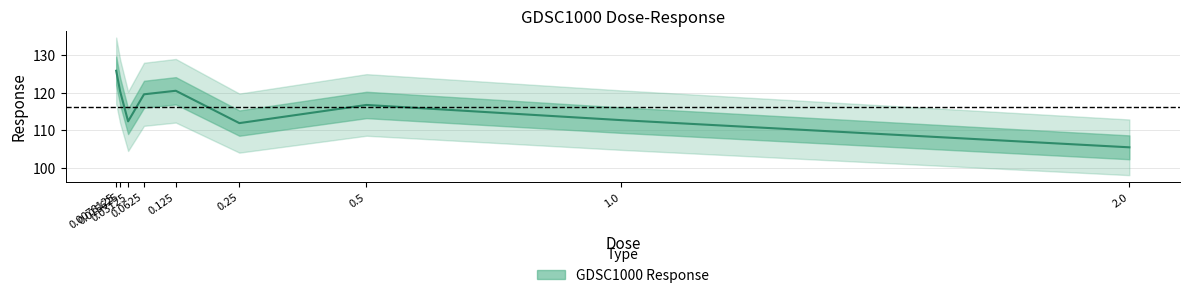

Is it true that the value at 1.0 is 25.5?

False